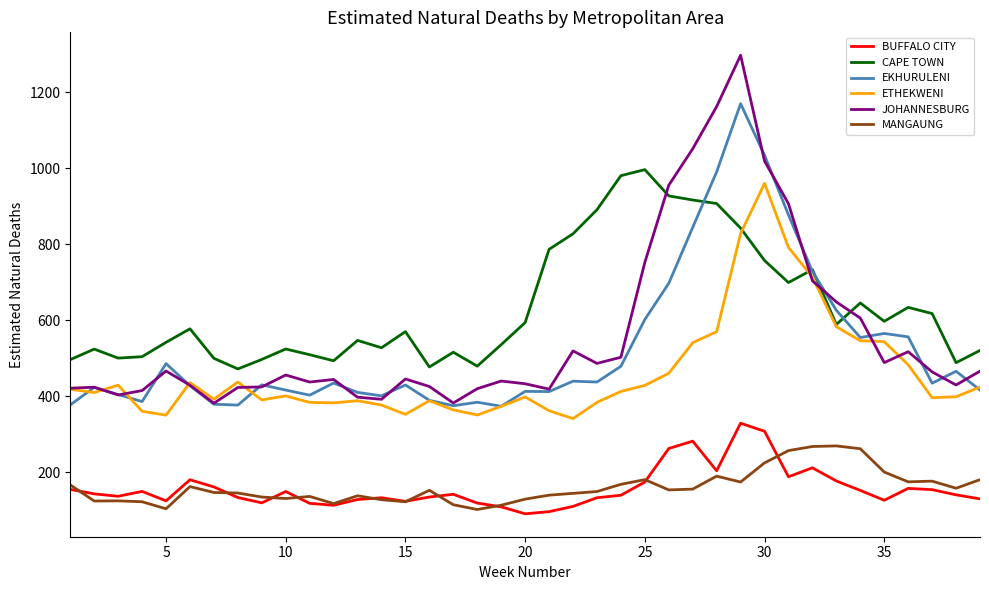

What is the sum of all CAPE TOWN values?

24738.2